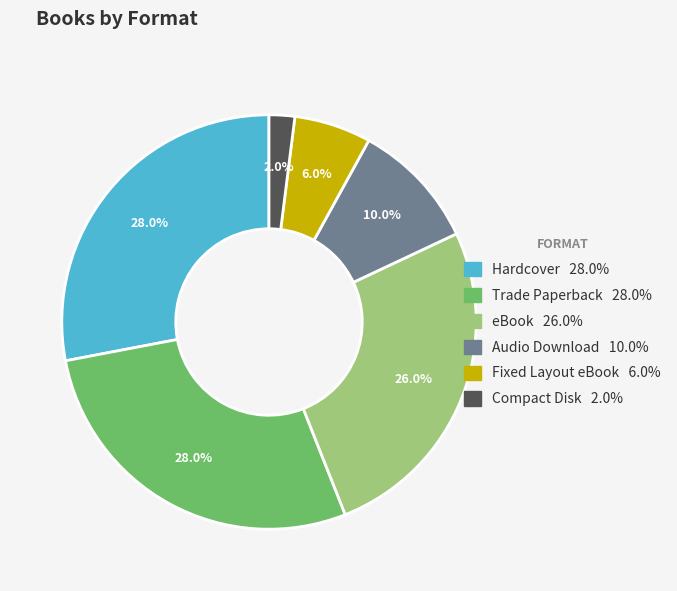

Does any single category account for the majority?

No